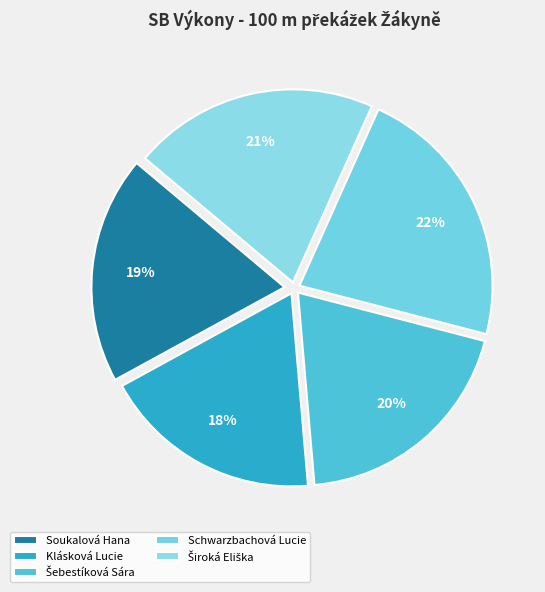

Which category has the smallest portion of the pie?

Klásková Lucie